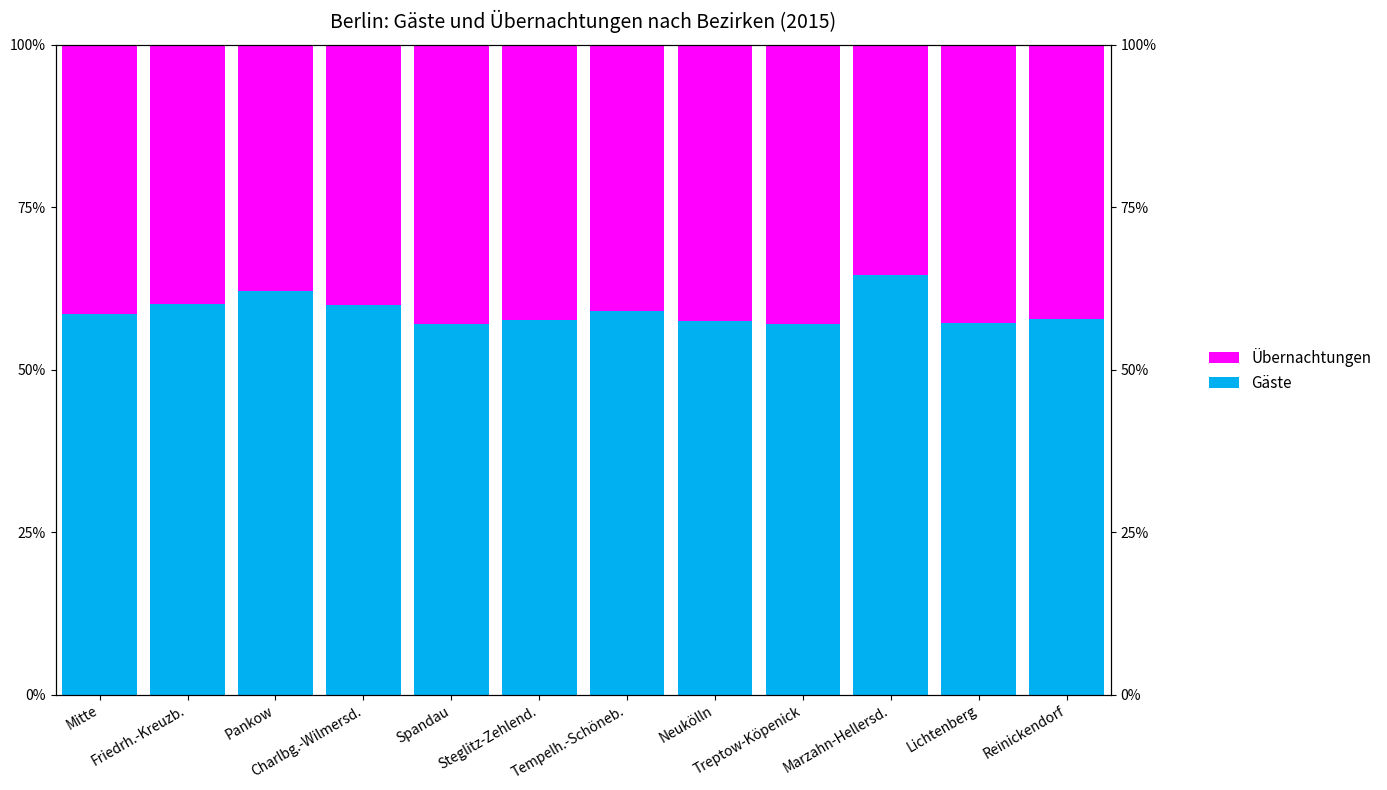

List the labels in order of Gäste value, smallest first.

Spandau, Treptow-Köpenick, Lichtenberg, Neukölln, Steglitz-Zehlend., Reinickendorf, Mitte, Tempelh.-Schöneb., Charlbg.-Wilmersd., Friedrh.-Kreuzb., Pankow, Marzahn-Hellersd.